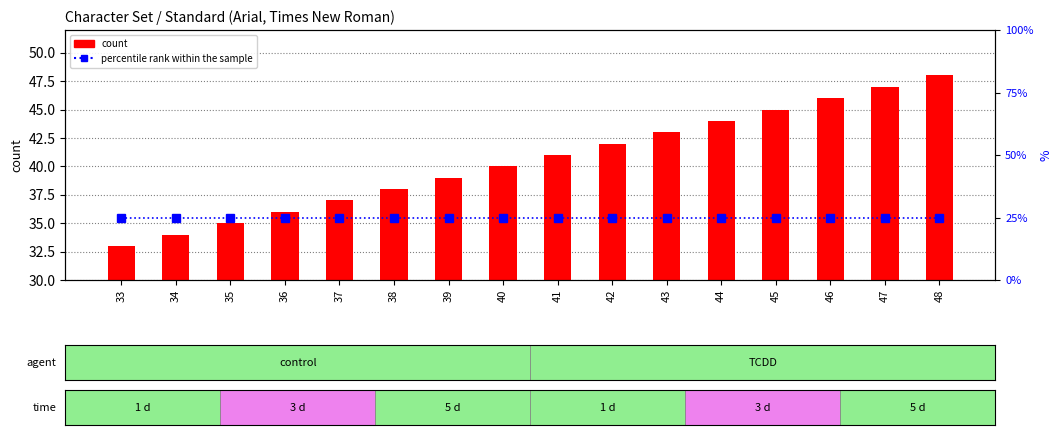

The value of percentile rank within the sample at 35 is 25. True or false?

True